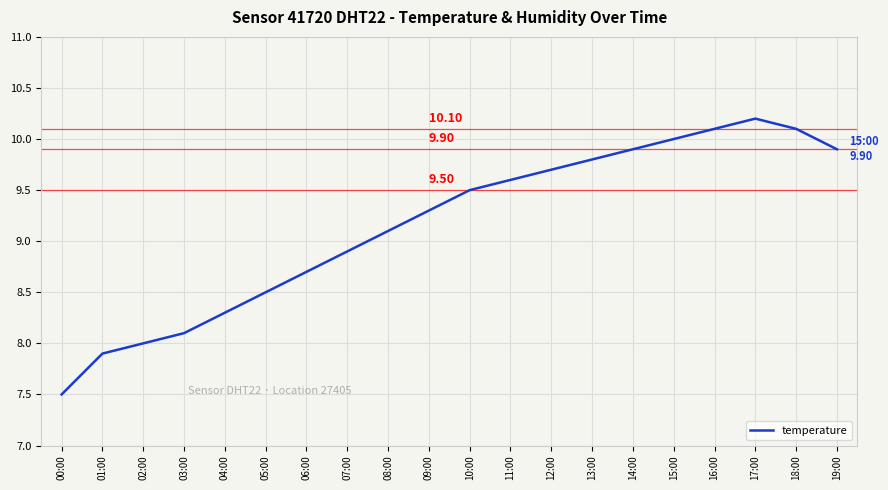

What is the change in value from 10:00 to 17:00?

+0.7